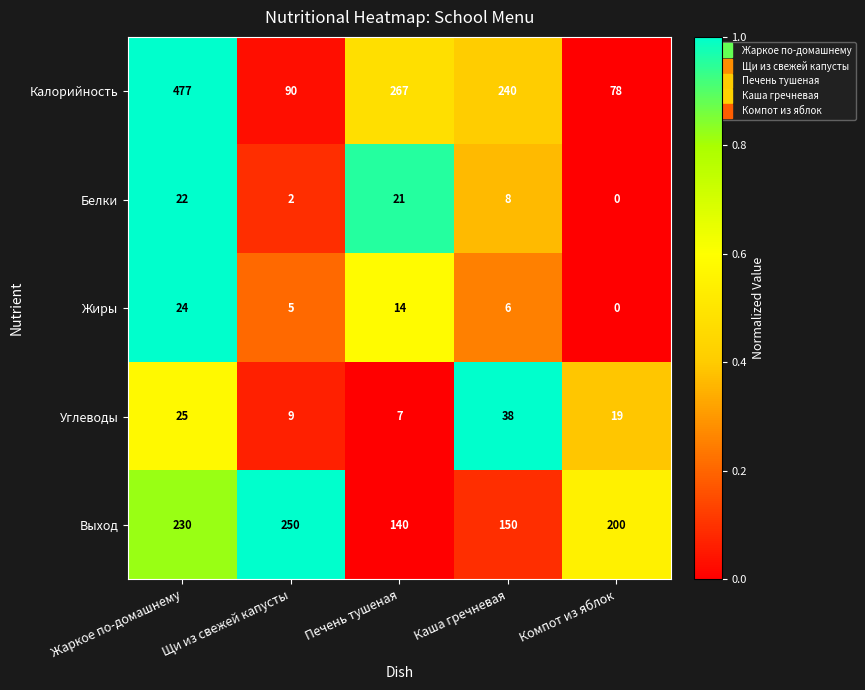

Read the Жиры value at Печень тушеная, to the nearest 10.

10